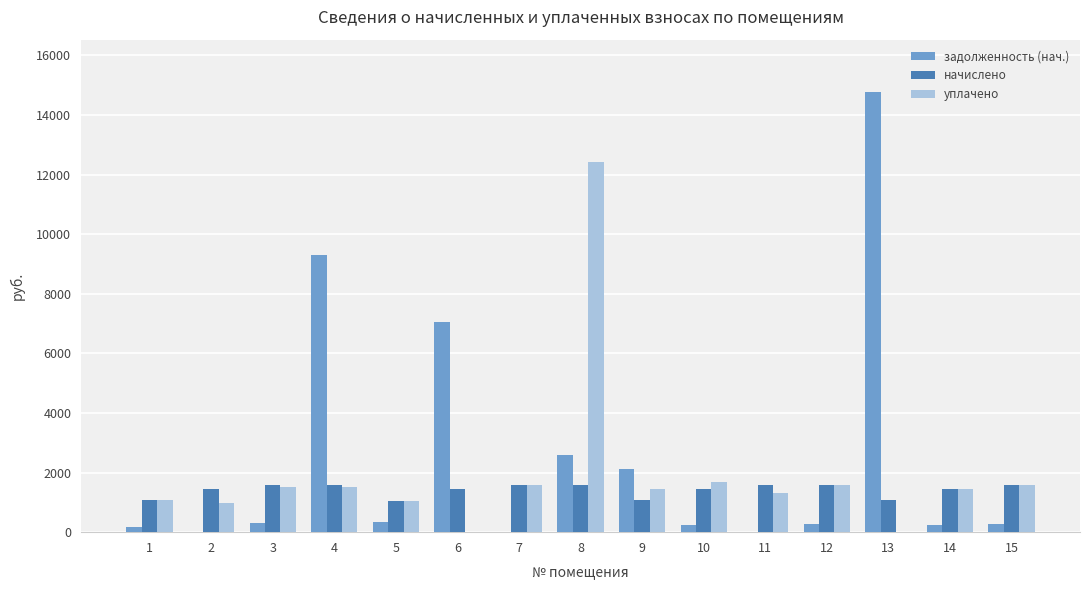

Where does the начислено series first go above 1453?

3